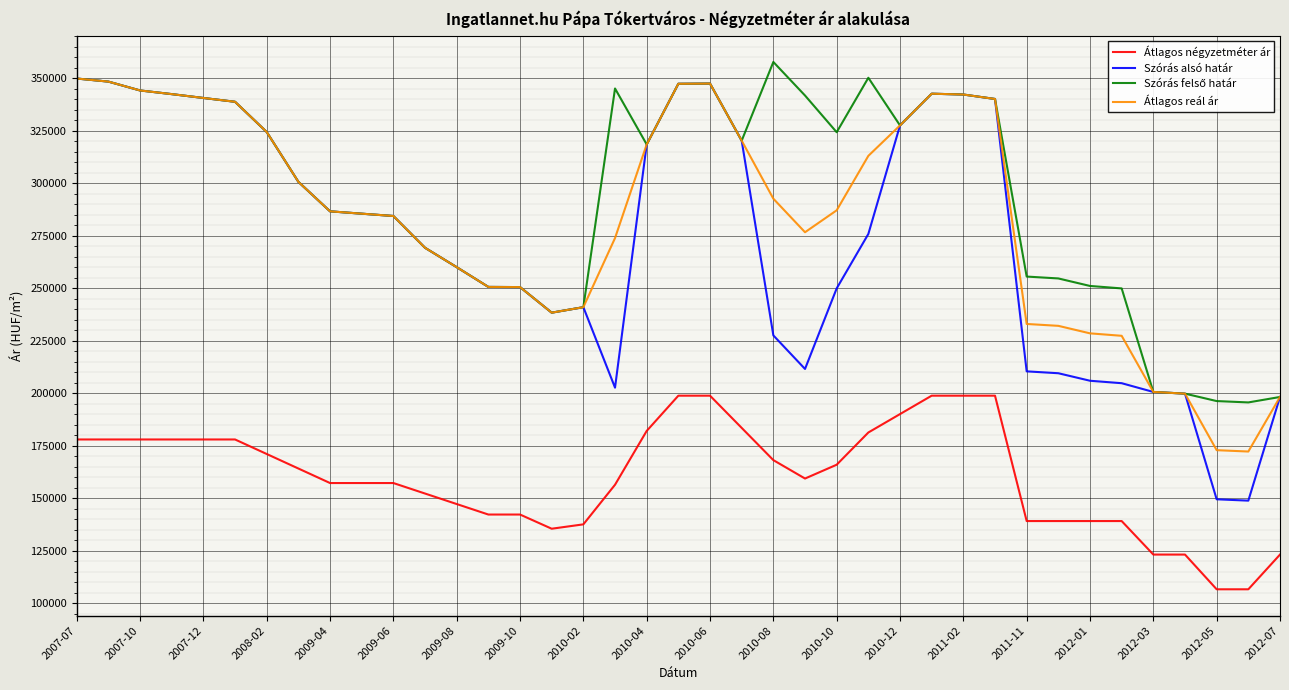

What is the smallest value displayed?

106538